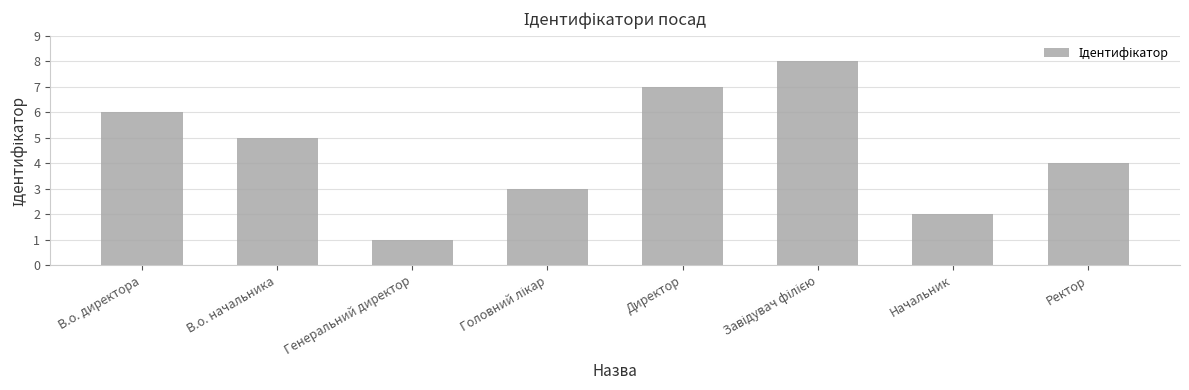

At which label is the value closest to 4?

Ректор